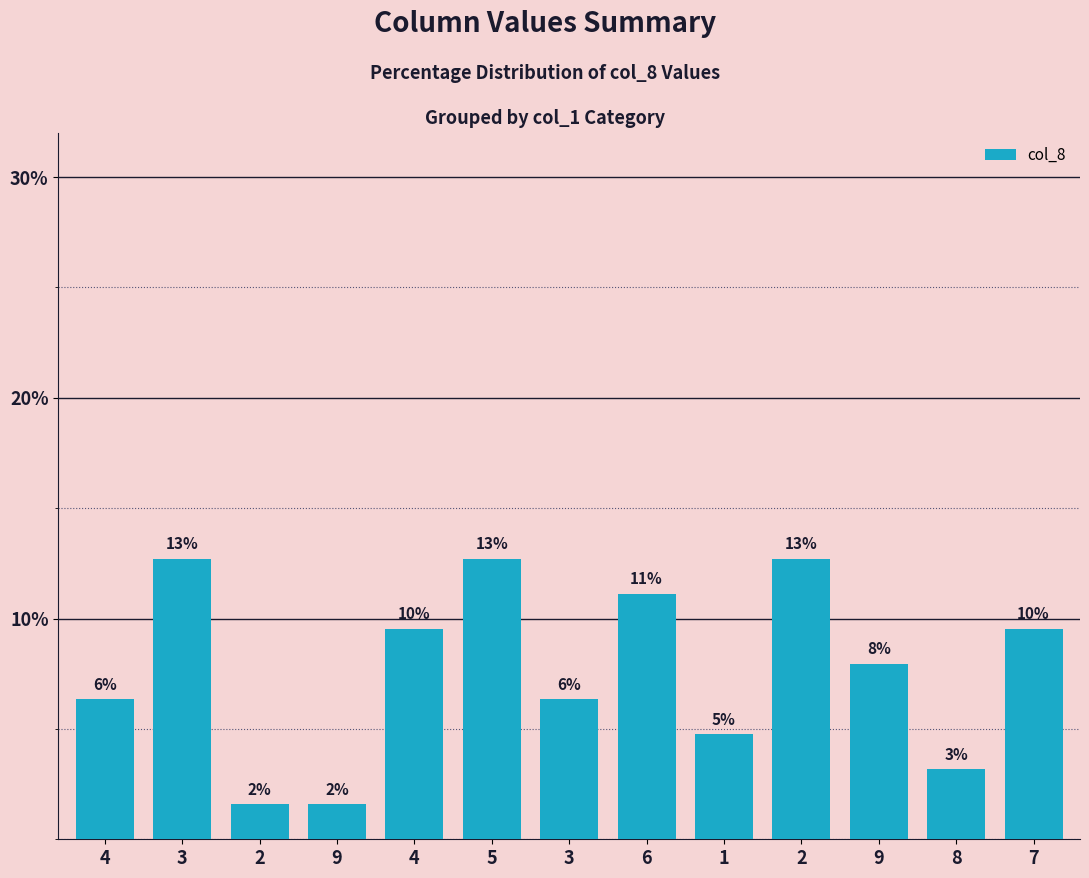

Does the chart contain any negative values?

No